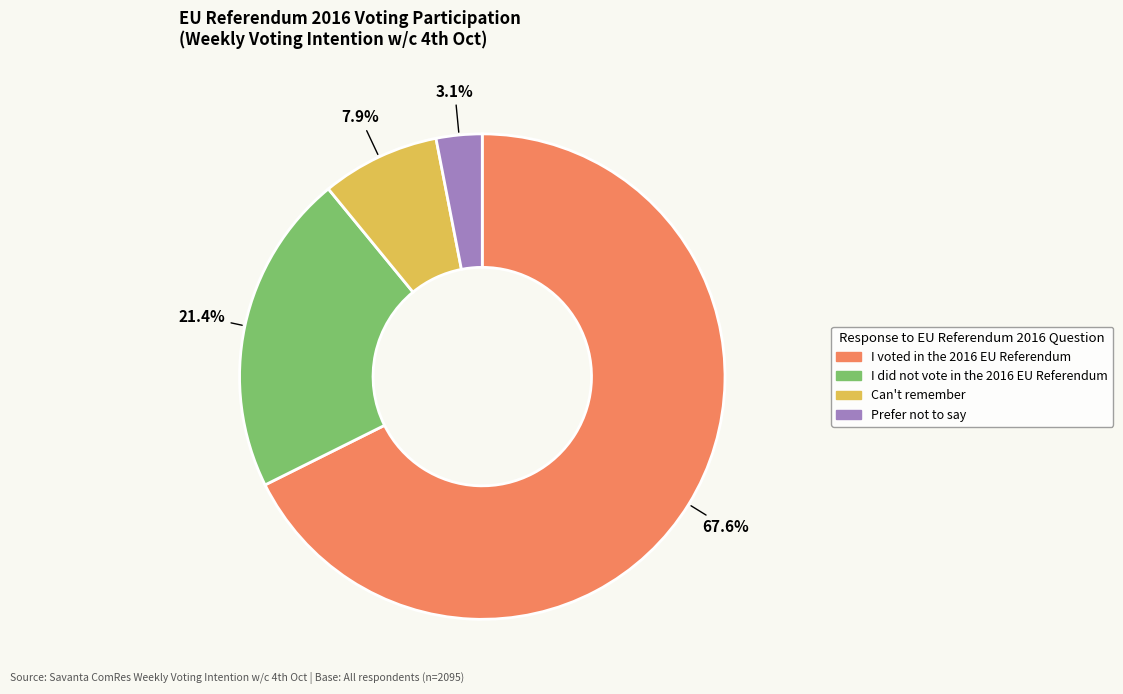

Rank the categories by value from lowest to highest.

Prefer not to say, Can't remember, I did not vote in the 2016 EU Referendum, I voted in the 2016 EU Referendum